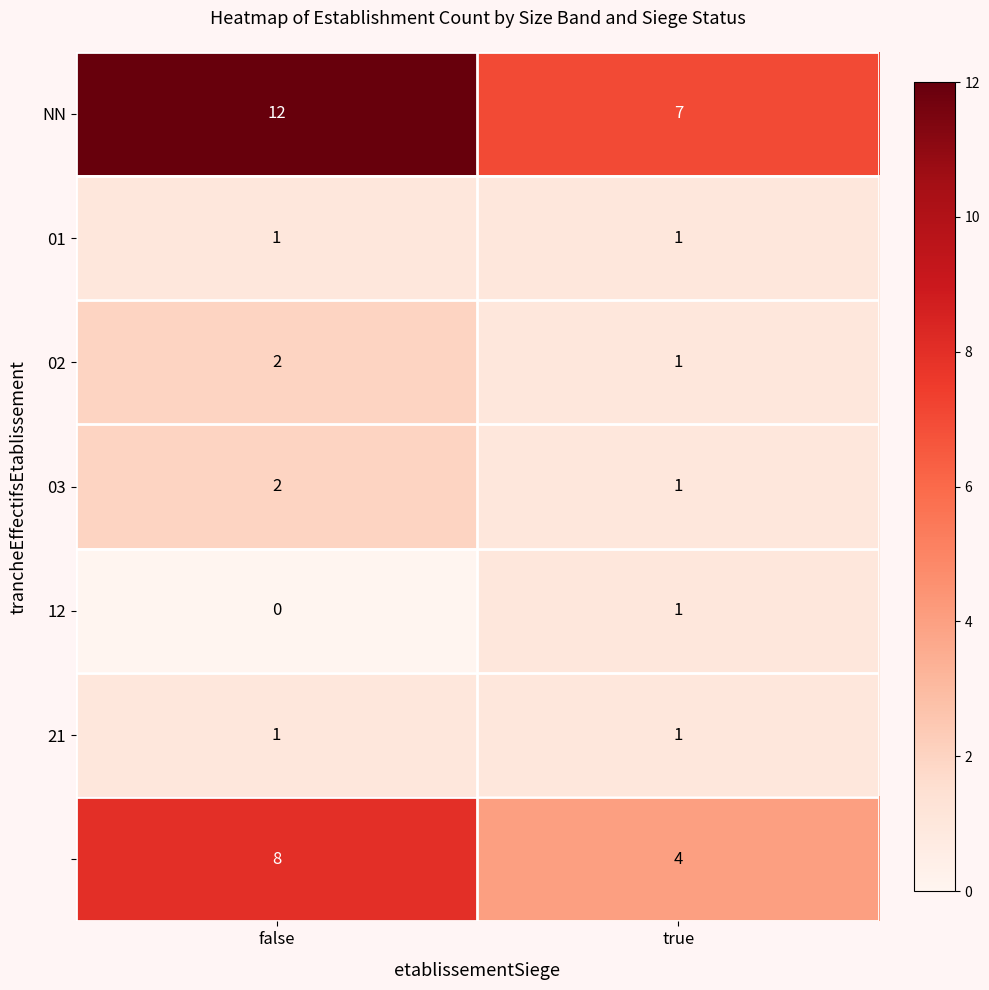

Which category has the lowest value across all series?

false